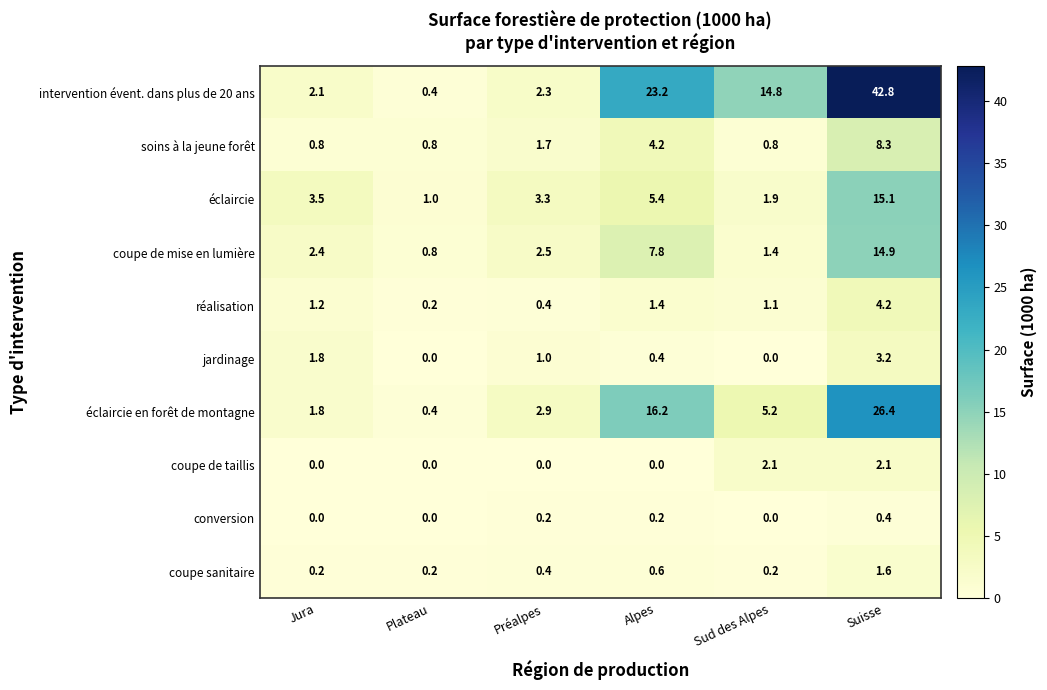

At which label does éclaircie en forêt de montagne reach its peak?

Suisse